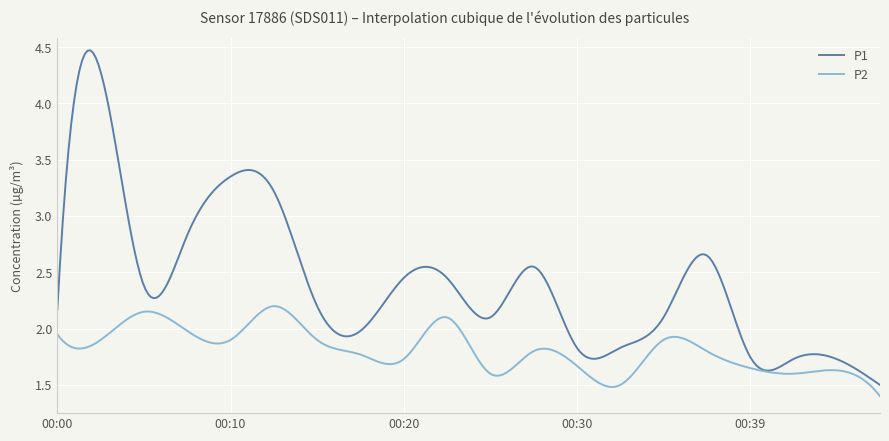

Which series has the largest range (max minus min)?

P1